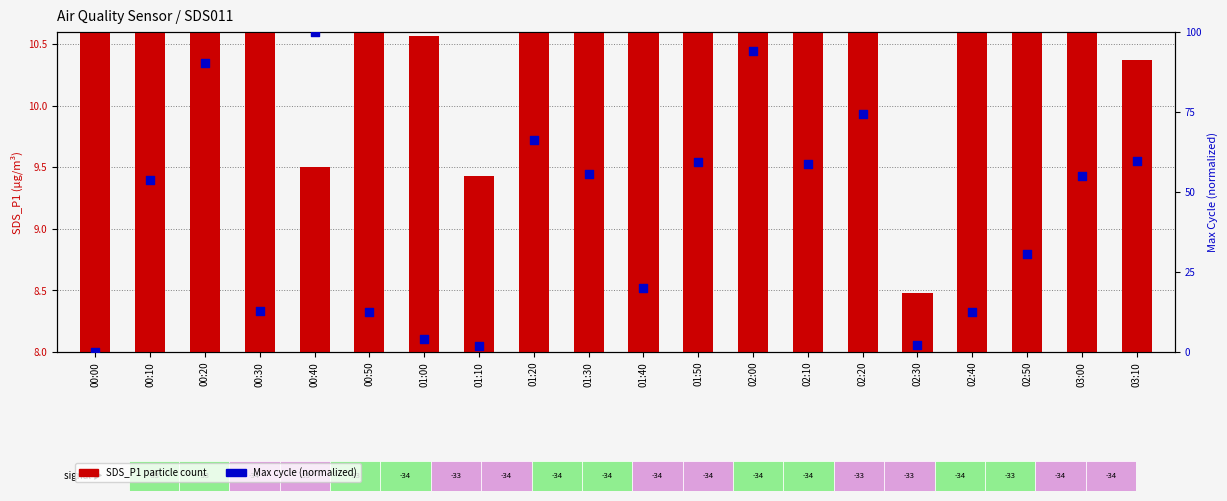

What are all the series names shown in the legend?

SDS_P1 (particle count), Max cycle (normalized %)